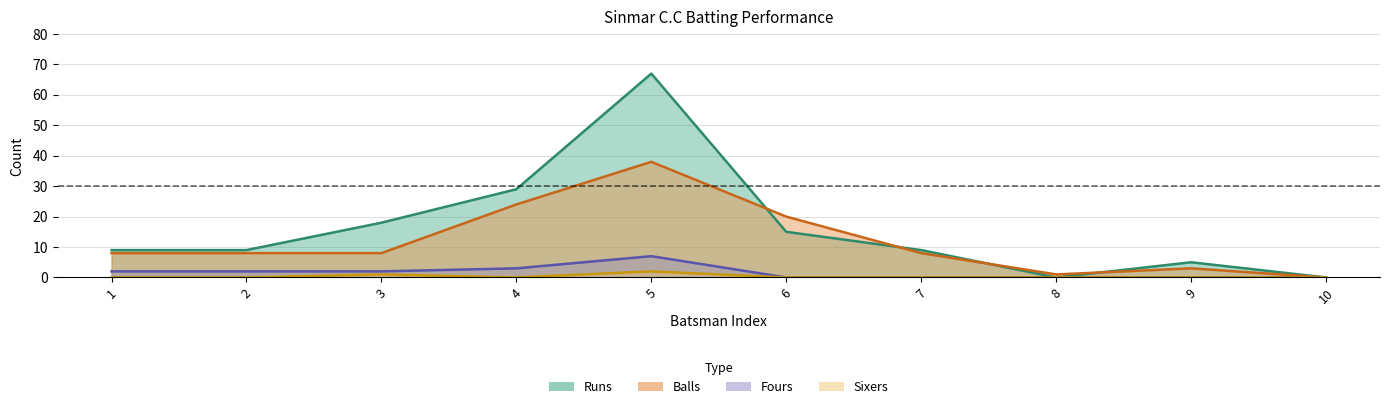

At 4, list the series in order from smallest to largest.

sixers, fours, balls, runs